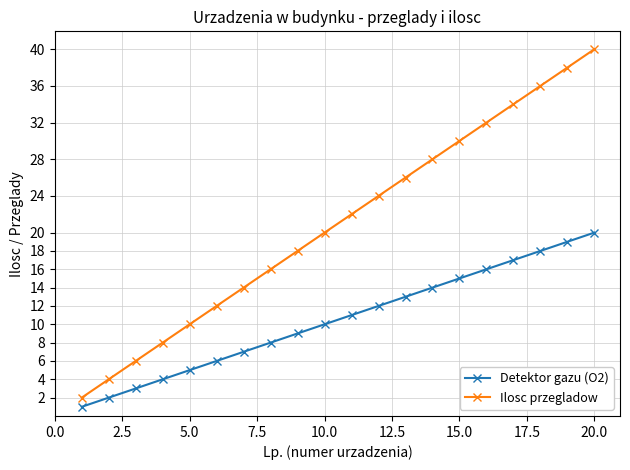

What is the smallest value displayed?

1